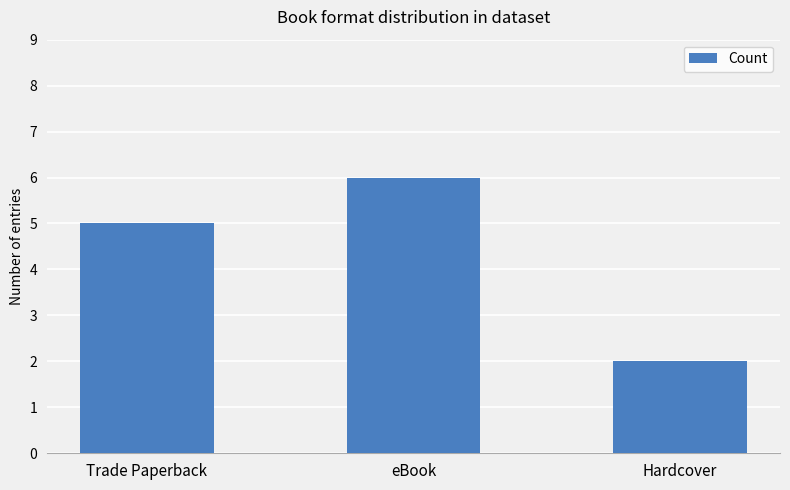

Does the chart contain any negative values?

No